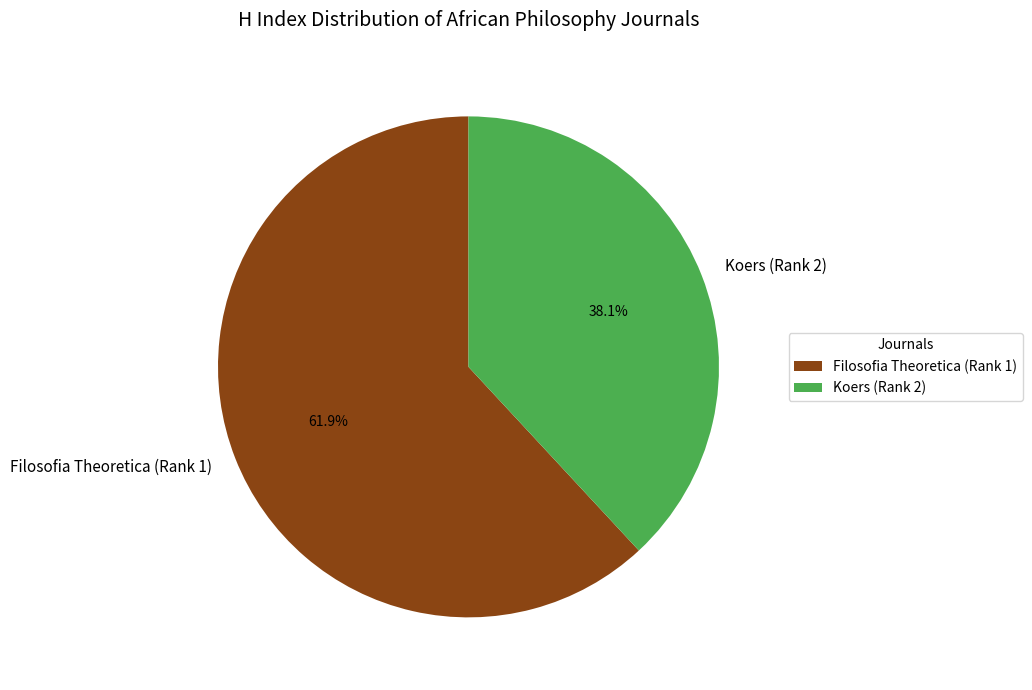

Which category has the biggest portion of the pie?

Filosofia Theoretica (Rank 1)